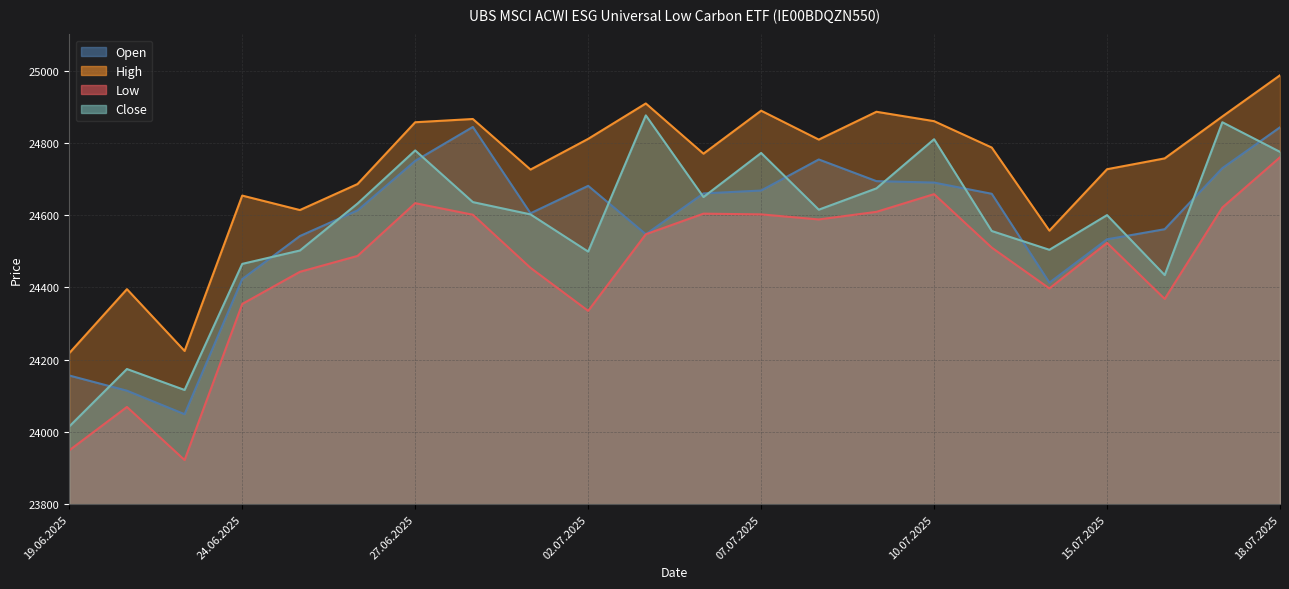

Is the value of Close at 01.07.2025 greater than the value of Open at 18.07.2025?

No